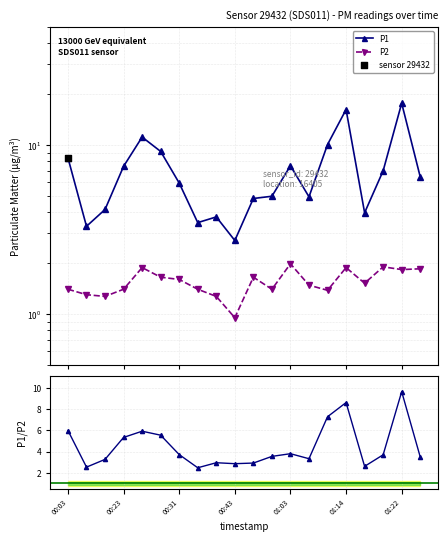

What is the total value across all series at 01:03?

9.5